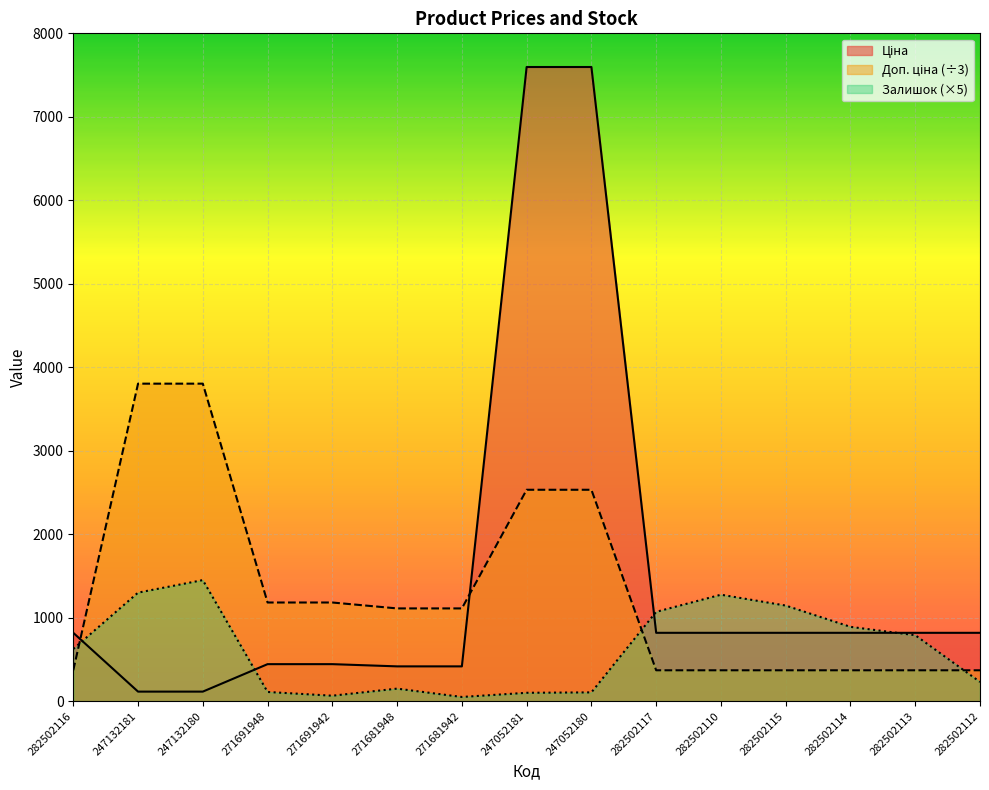

What is the average value of the Ціна series?

1524.7